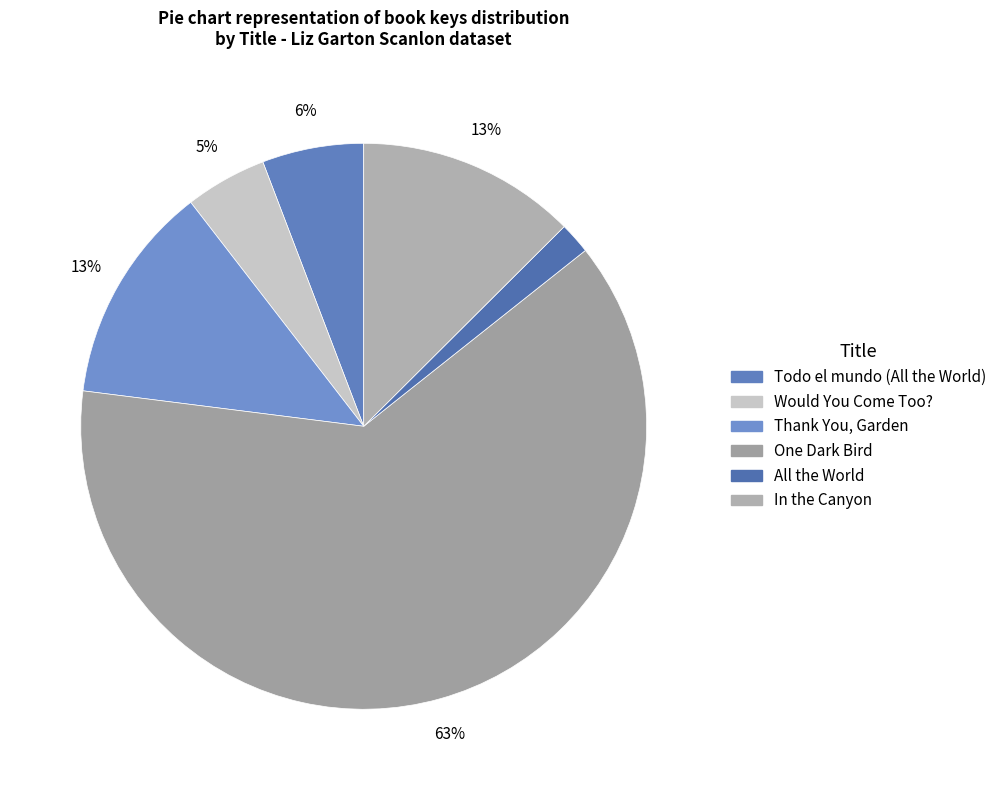

Count the number of slices in the pie.

6